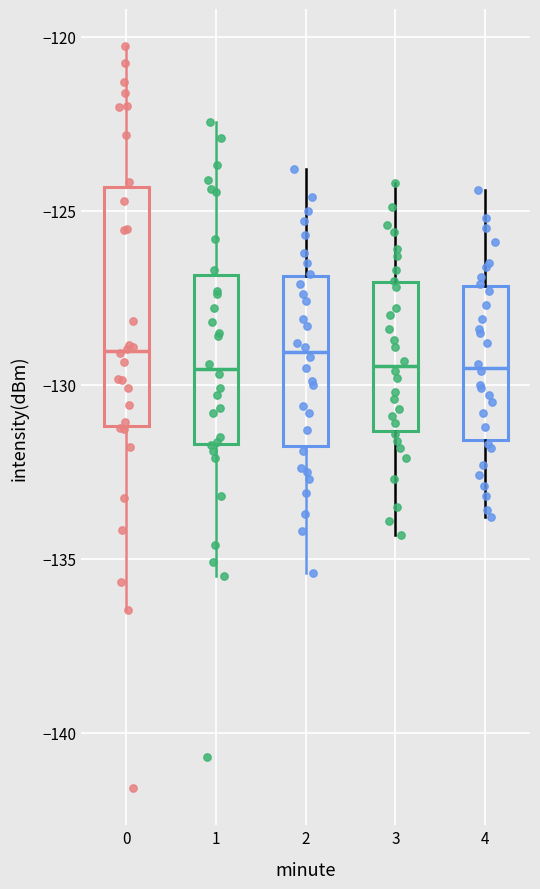

Where does the lower whisker of the box at x = 2 end on the y-axis? The values are not printed on the chart, so give them approximately, as read against the axis.

-135.5